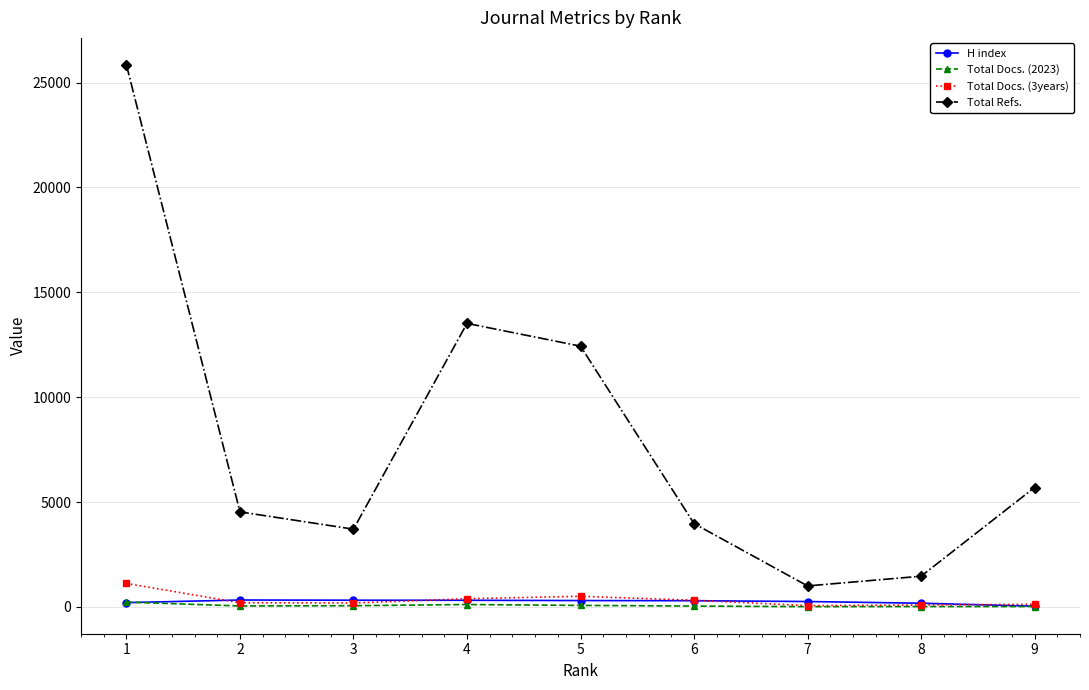

How many data points does each series have?

9